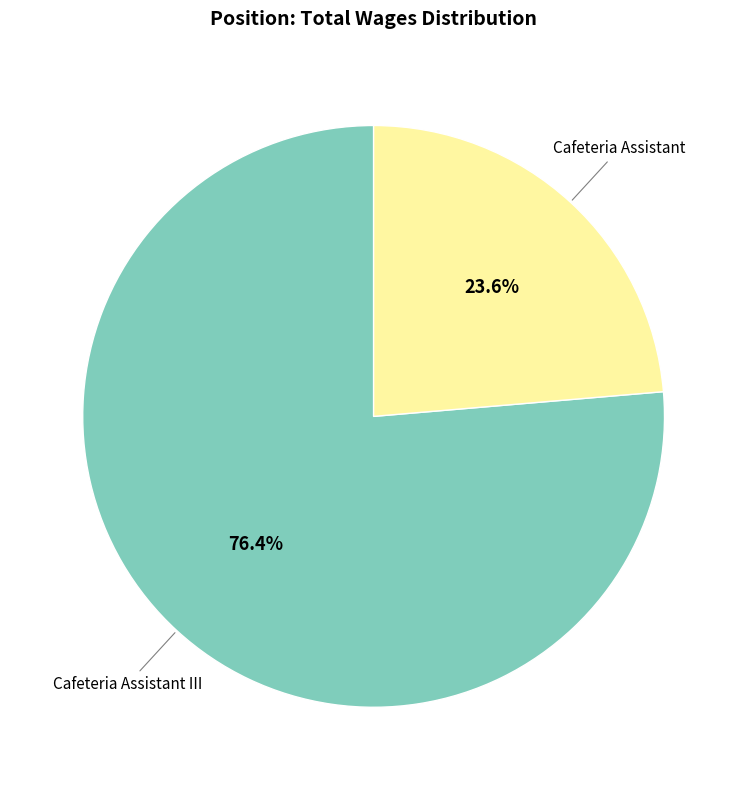

Is there any slice that represents more than half of the pie?

Yes